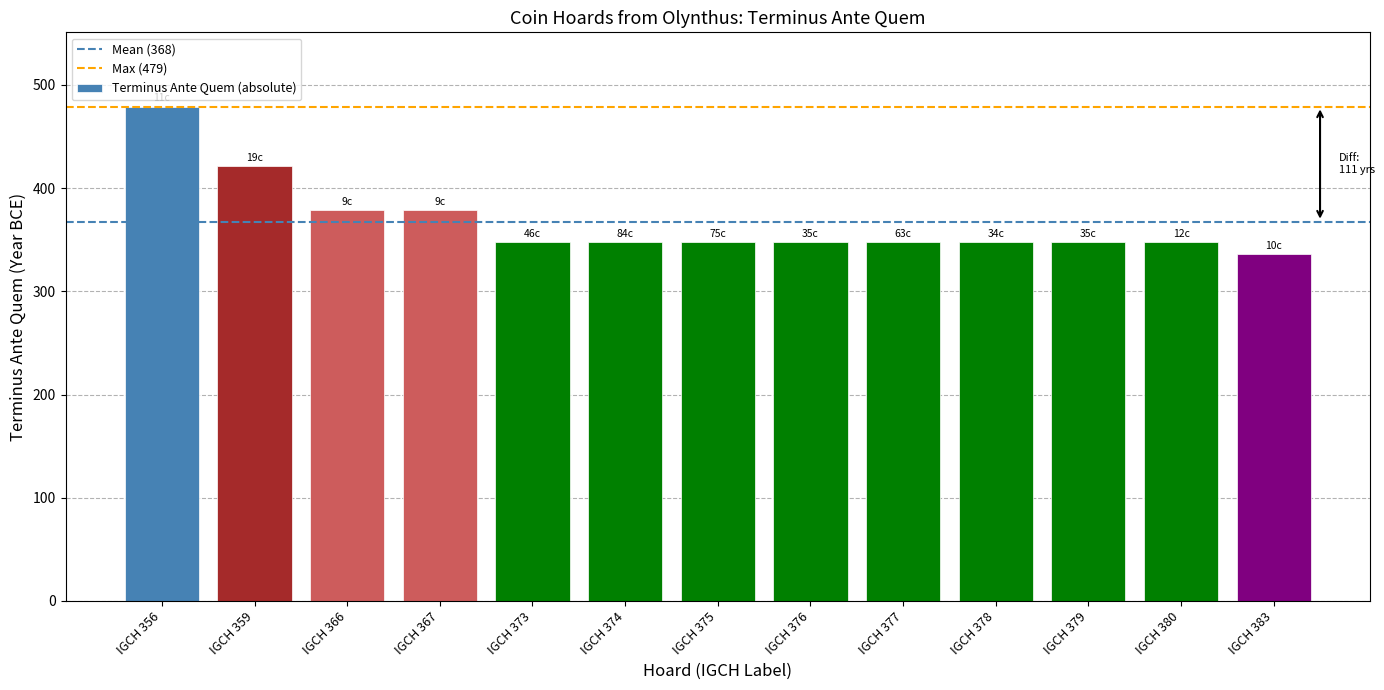

What is the difference between the values at IGCH 373 and IGCH 366?

31